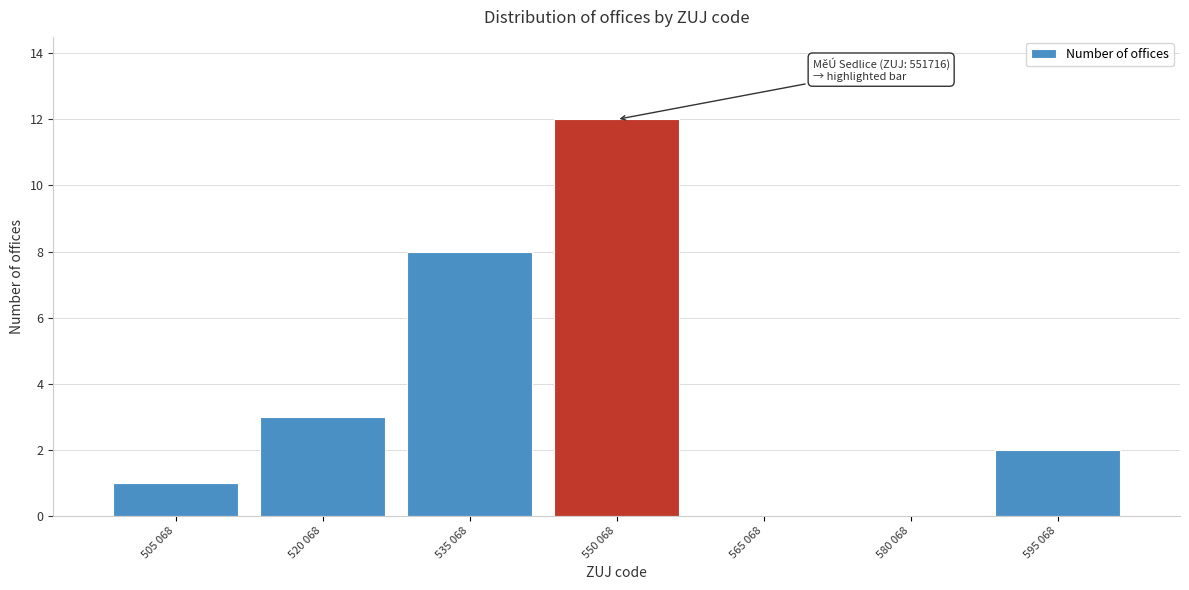

What is the change in value from 550 068 to 565 068?

-12